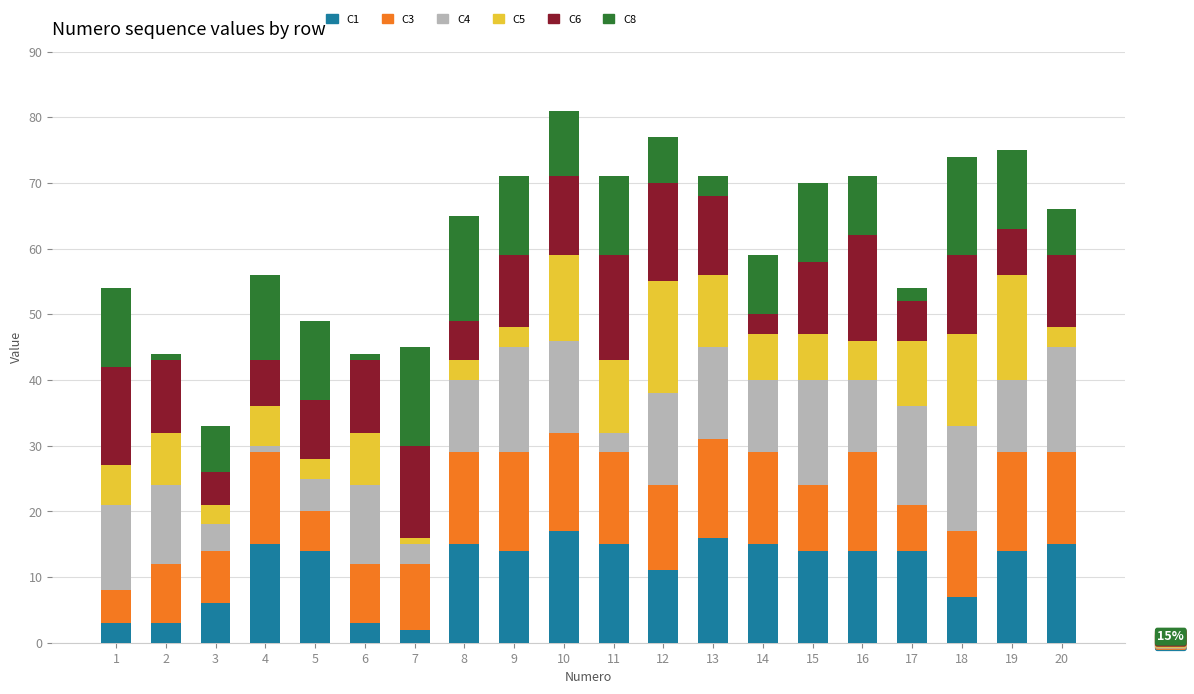

What is the average value of the C4 series?

11